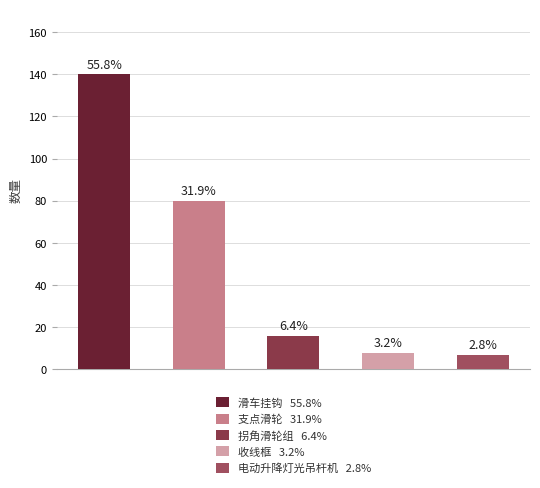

How many bars are there in total?

5